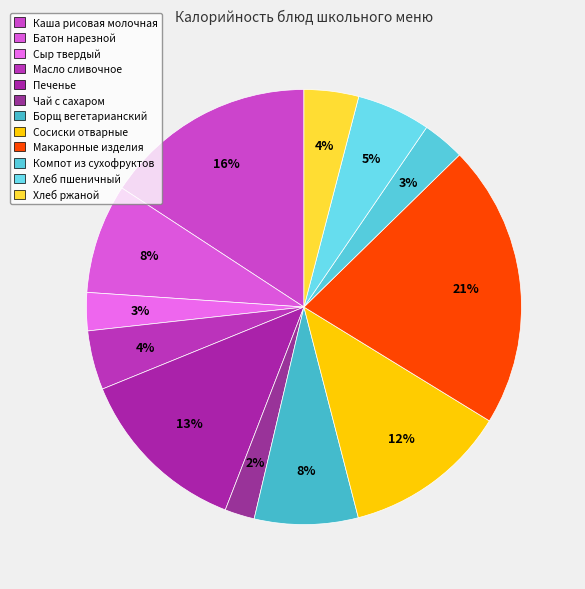

What percentage is the Чай с сахаром slice, to the nearest percent?

2%